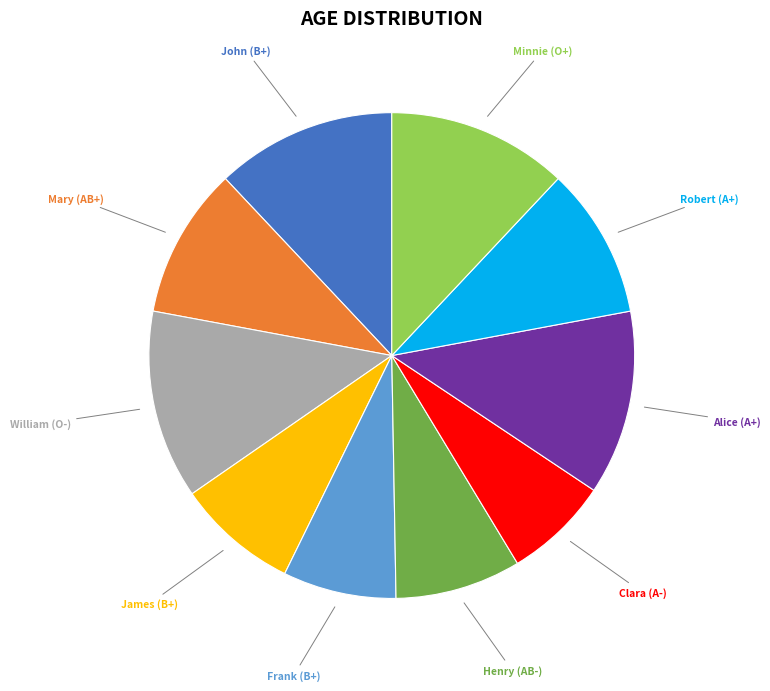

Is there any slice that represents more than half of the pie?

No